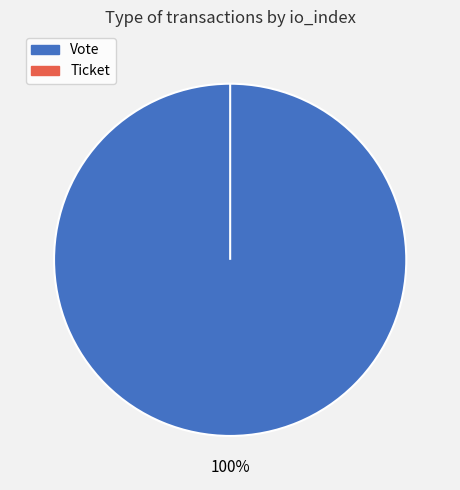

The Vote slice represents 100% of the pie. True or false?

True